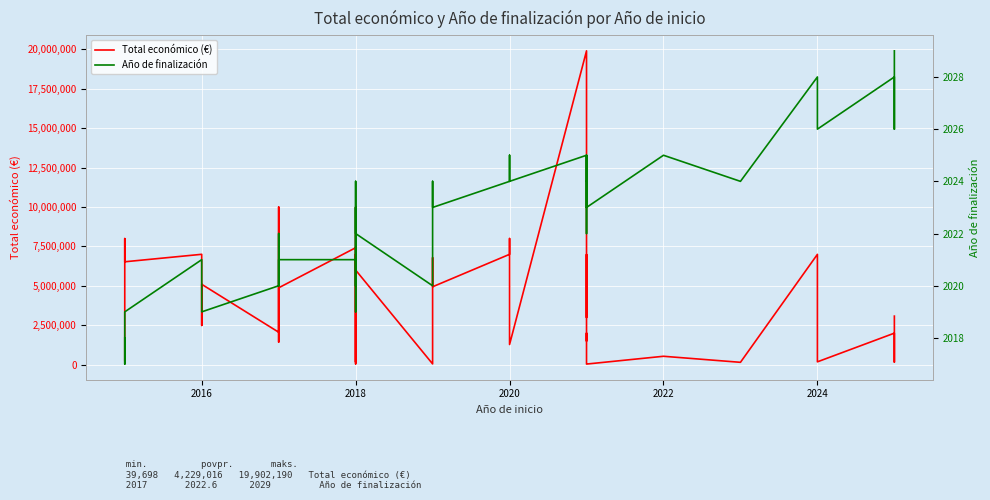

What are all the series names shown in the legend?

Total económico (€), Año de finalización